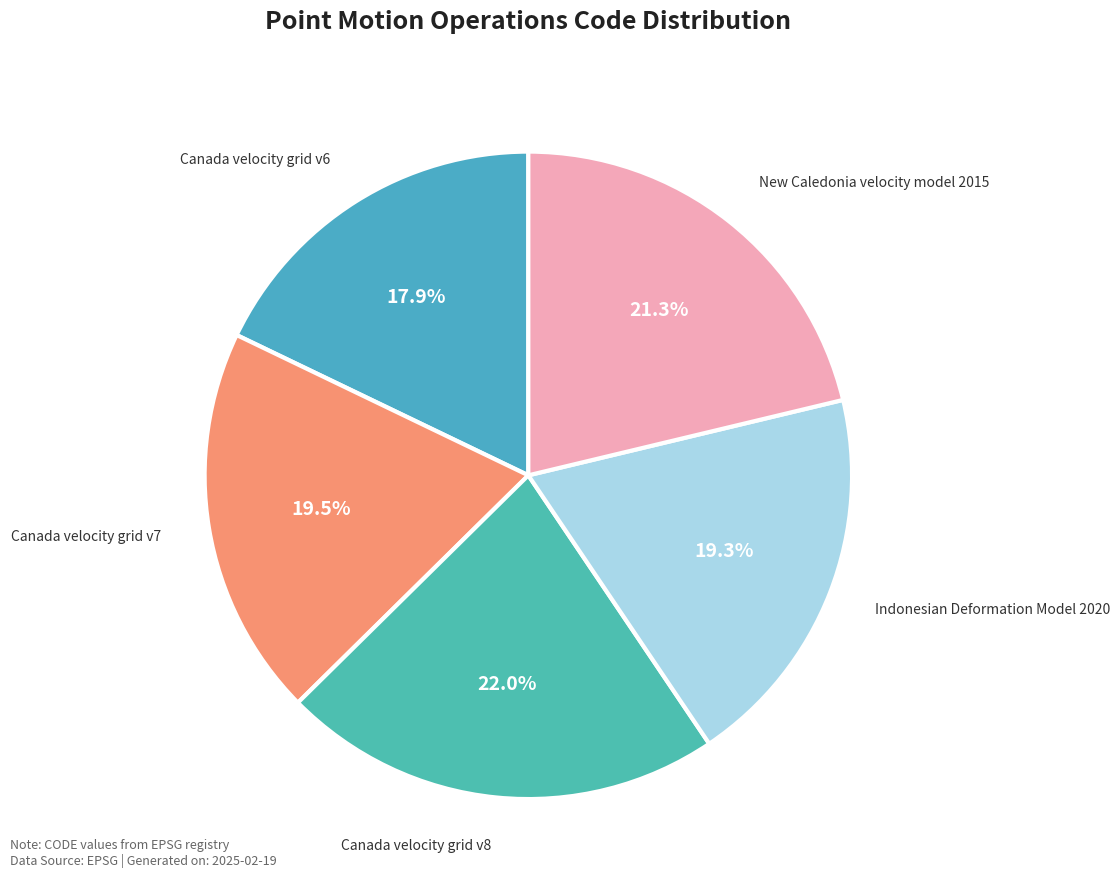

Count the number of slices in the pie.

5